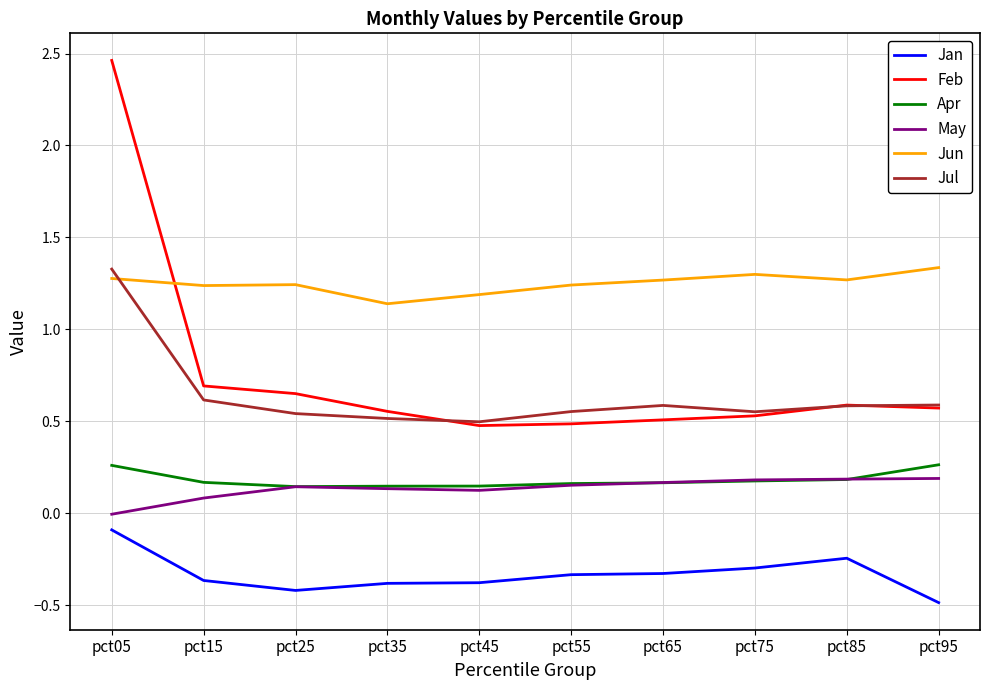

What is the total value across all series at pct45?

2.1